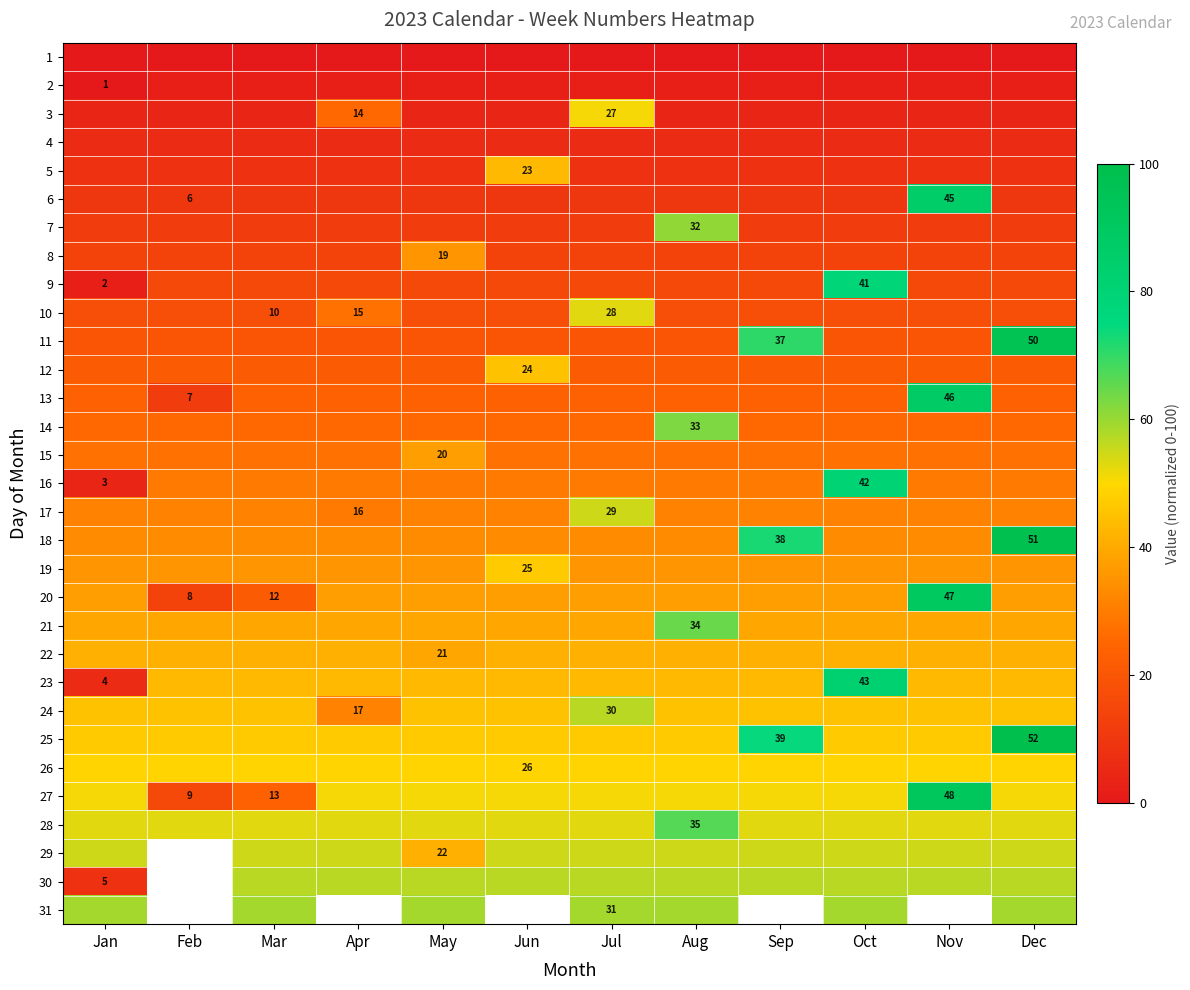

Is it true that 7 equals 11.8 at Mar?

True